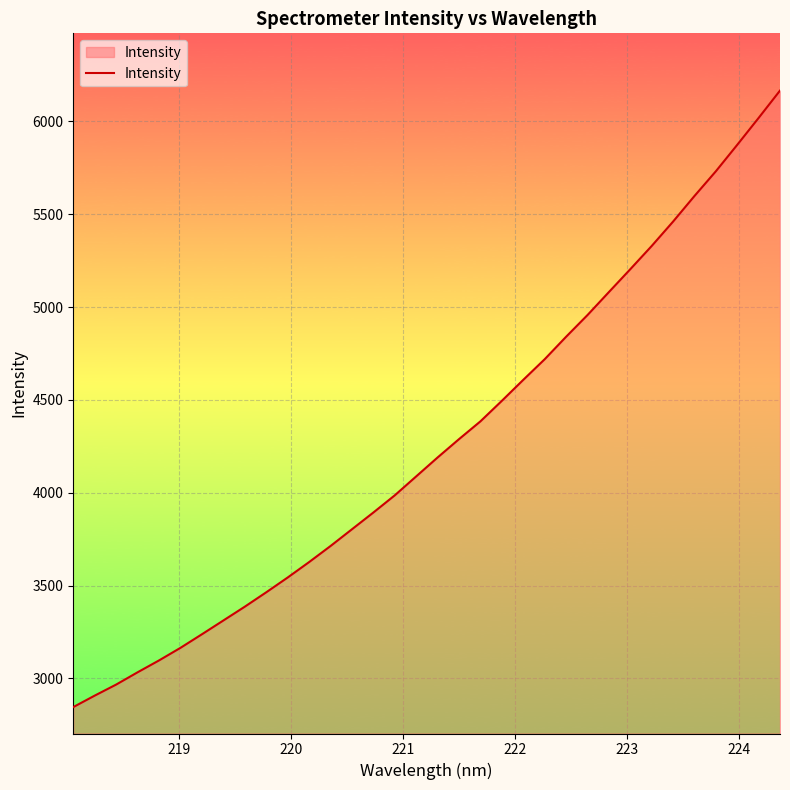

What is the difference between the maximum and minimum values?

3320.5